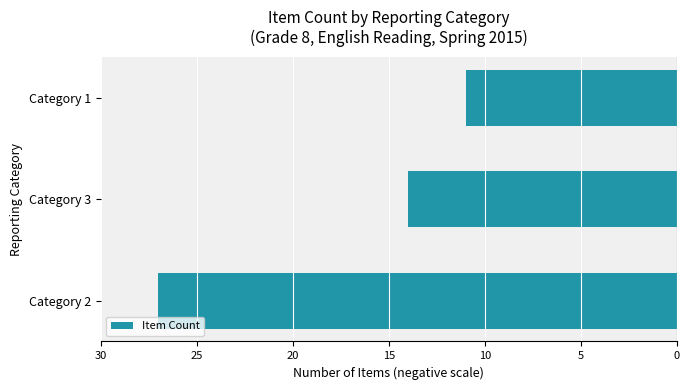

Does the chart contain any negative values?

Yes